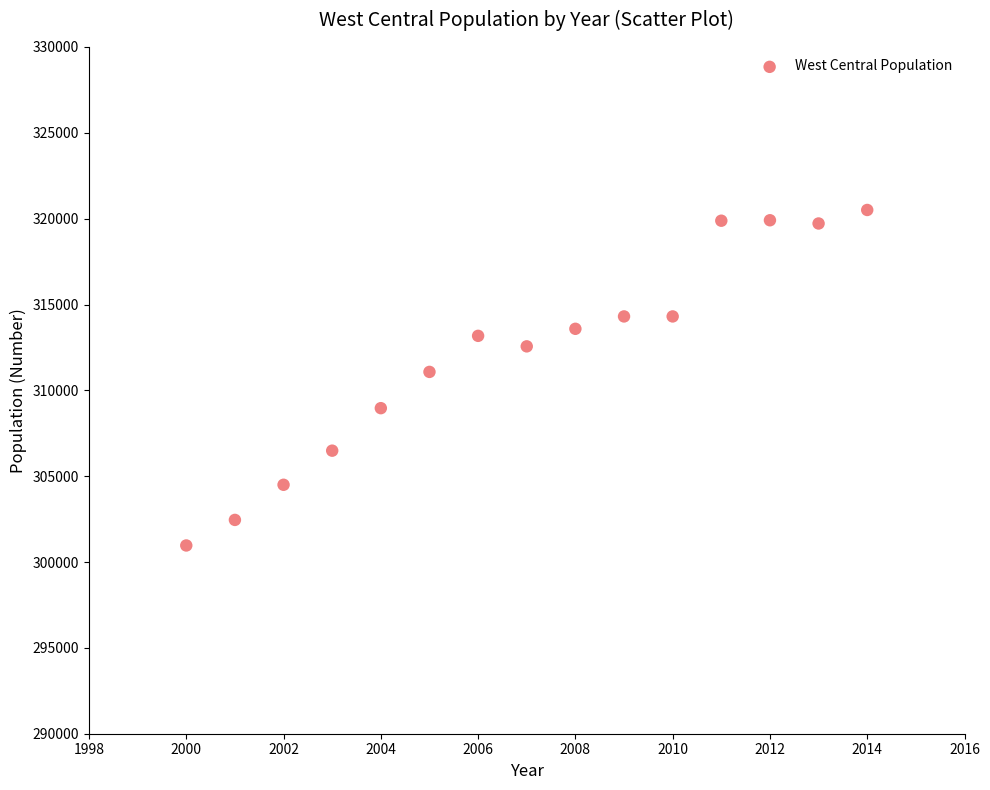

What is the range of Y values (max minus min)?

19542